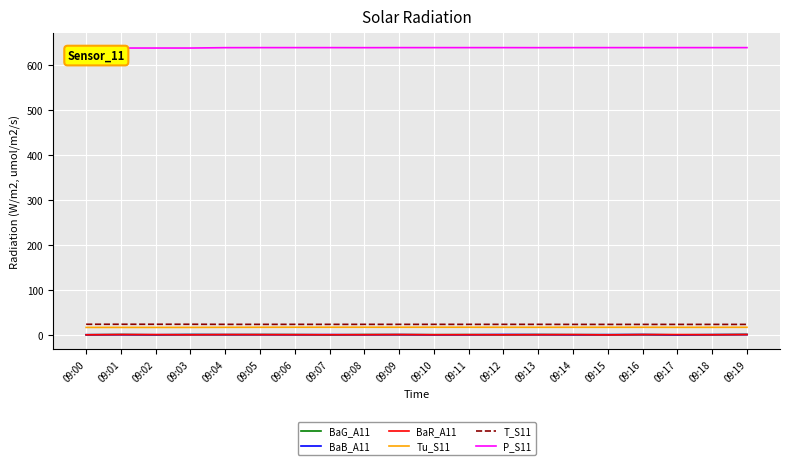

True or false: Tu_S11 has a value of 16.2 at 09:00.

True